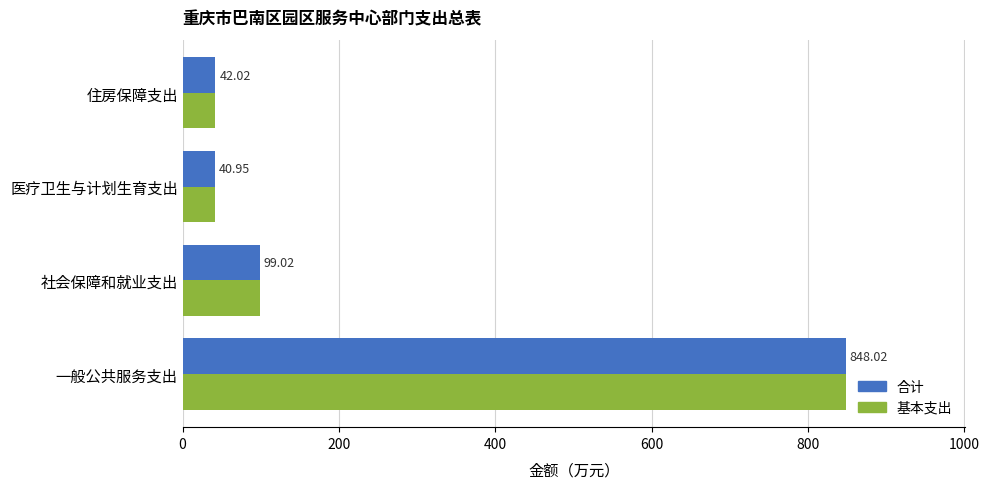

List the labels in order of 基本支出 value, smallest first.

医疗卫生与计划生育支出, 住房保障支出, 社会保障和就业支出, 一般公共服务支出